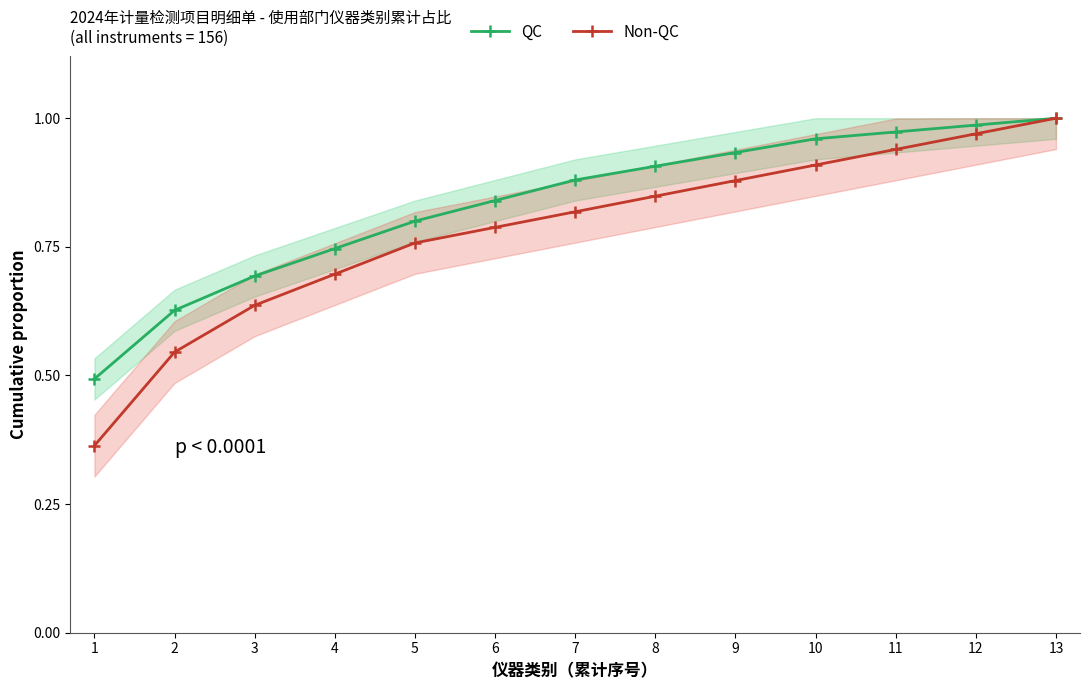

Rank the categories by QC value from highest to lowest.

13, 12, 11, 10, 9, 8, 7, 6, 5, 4, 3, 2, 1